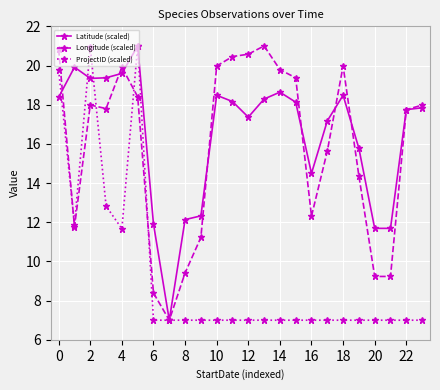

What is the highest value of the Longitude (scaled) series?

21.0